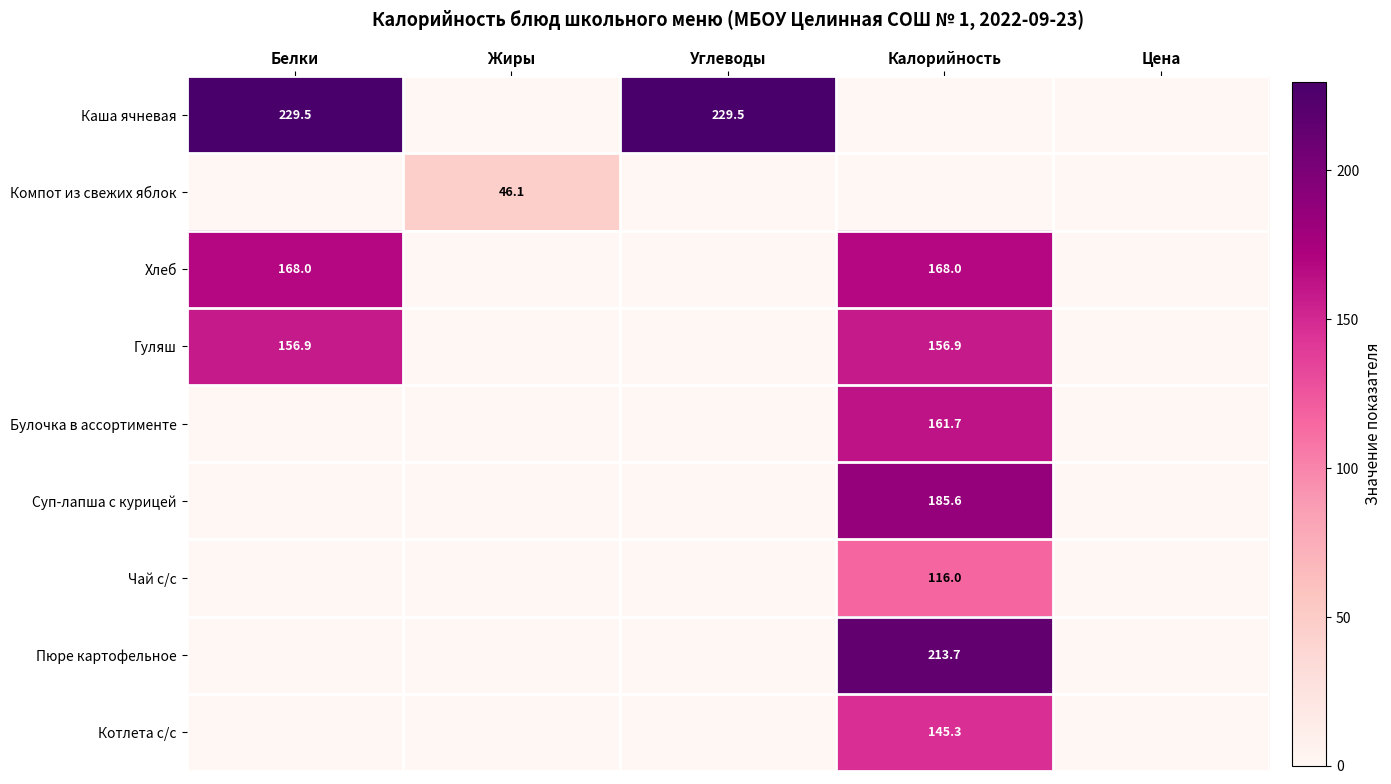

The value of Хлеб at Калорийность is 37.5. True or false?

False